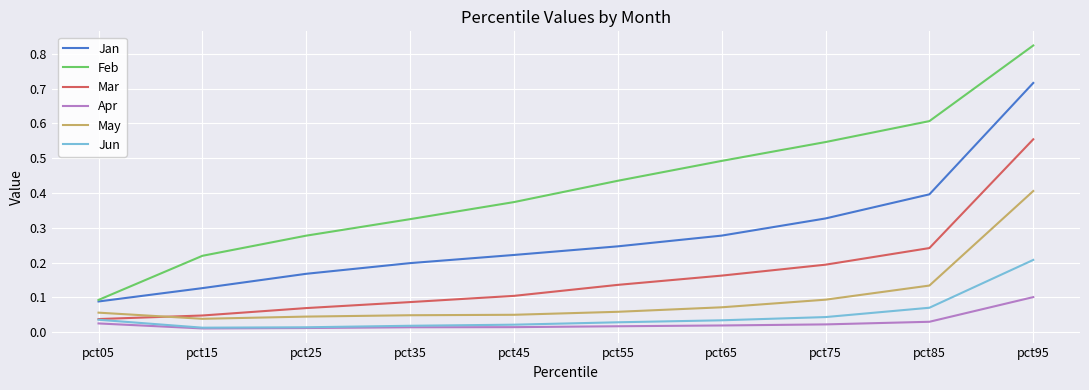

What is the total value across all series at pct75?

1.2